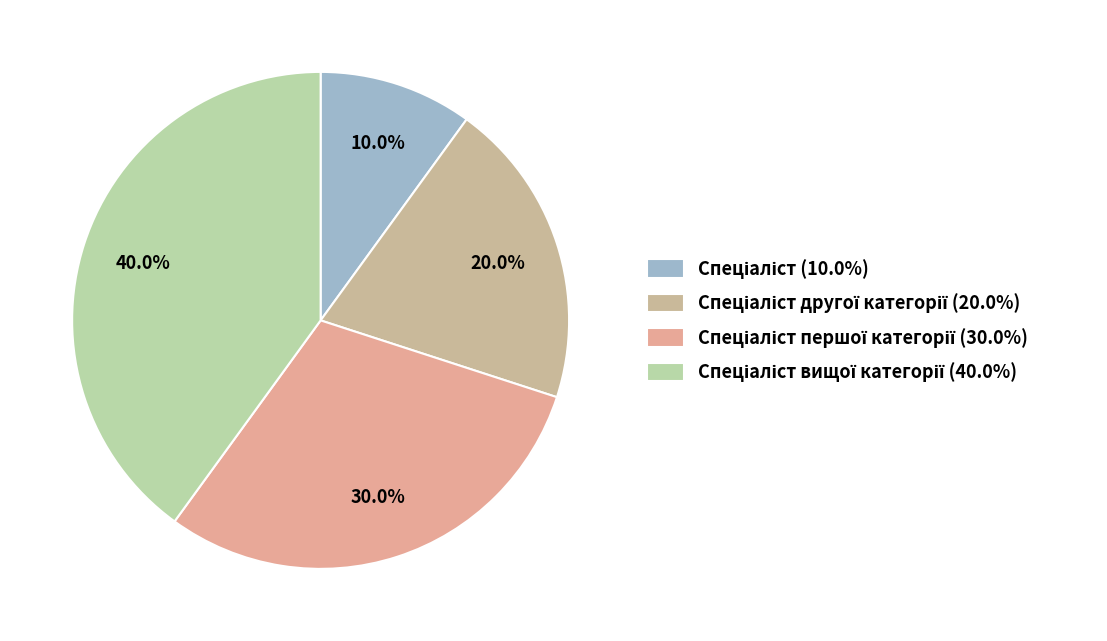

How many slices are in this pie chart?

4